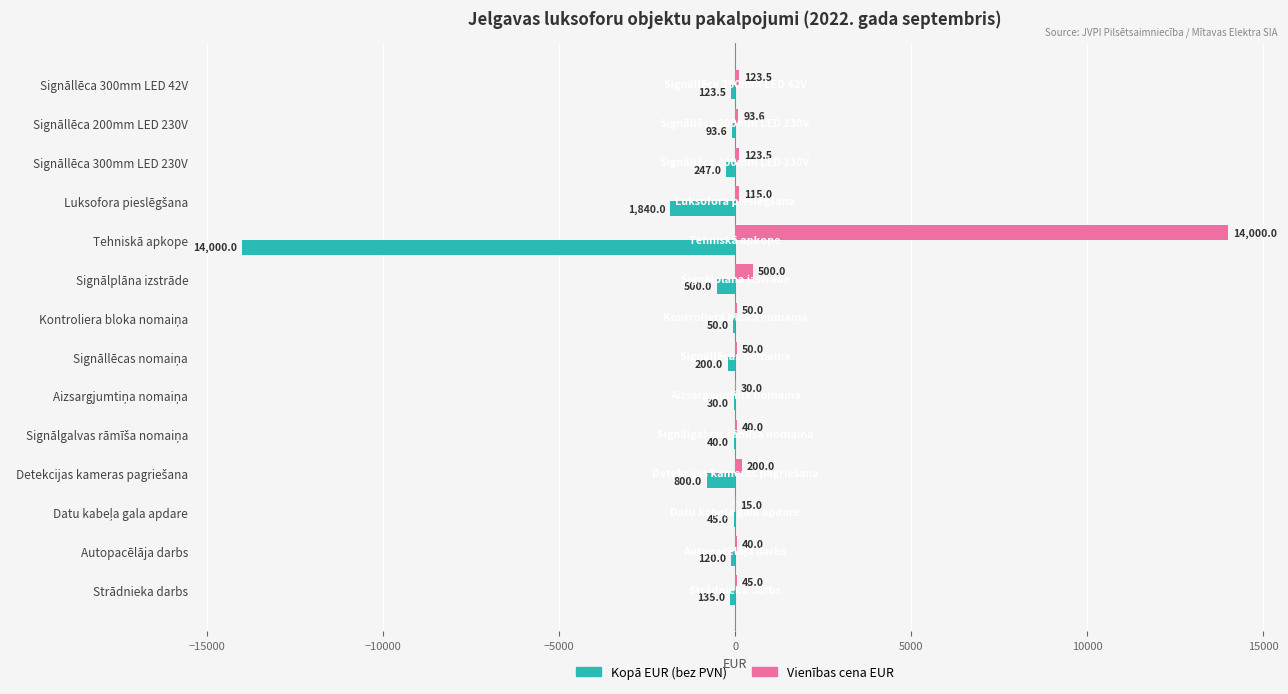

Which series has the widest spread of values?

Vienības cena EUR